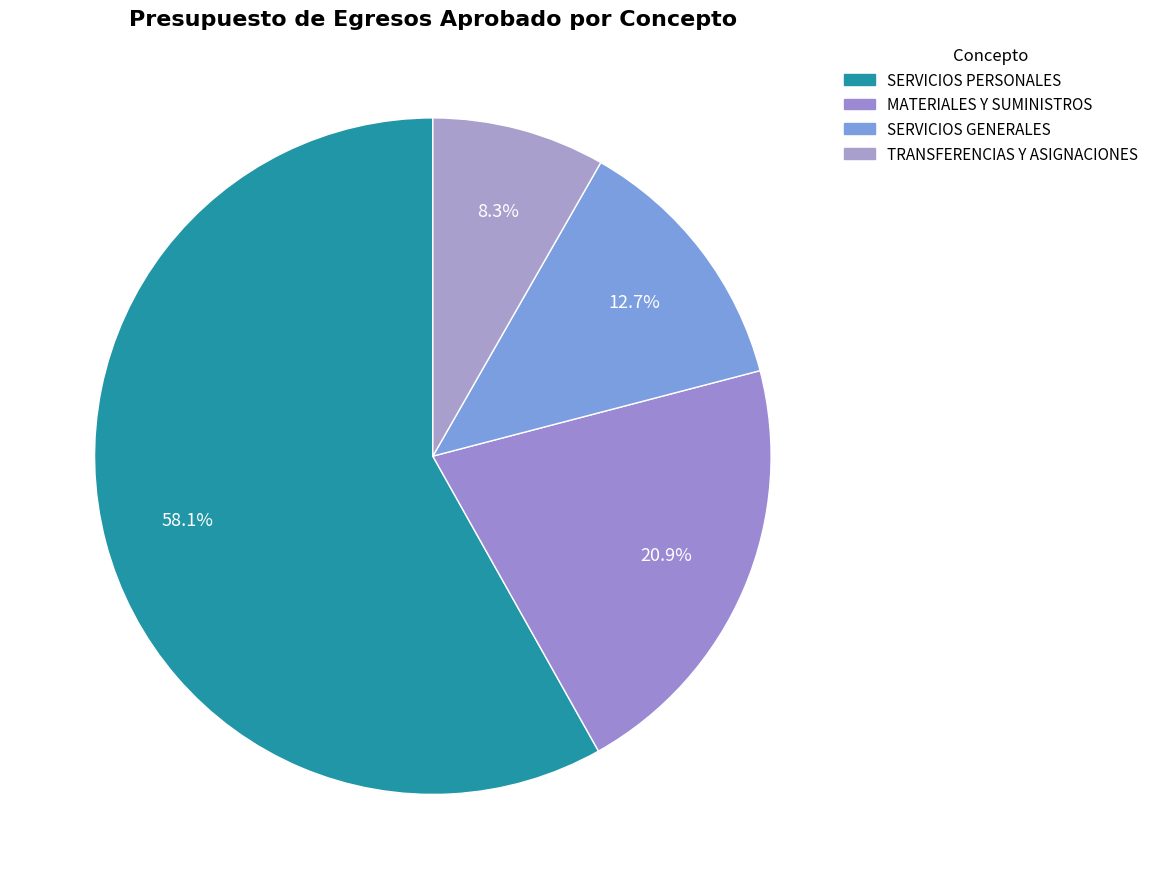

Is there a majority slice in this chart?

Yes